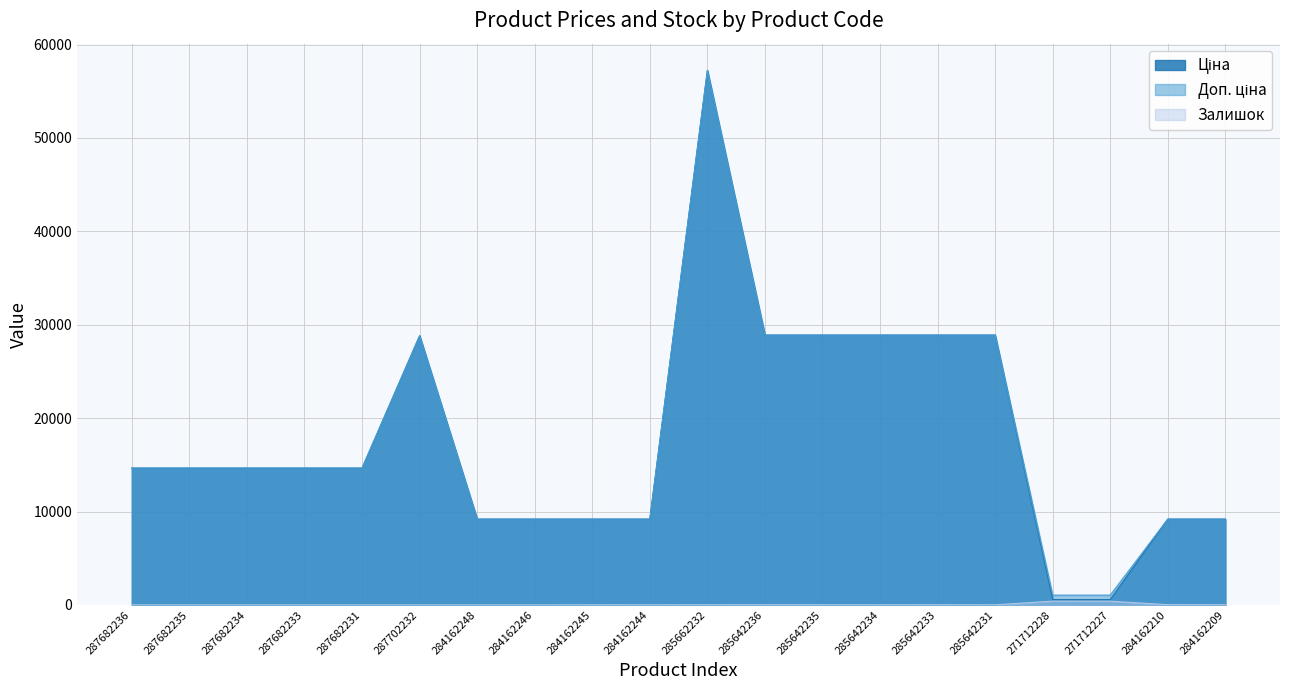

Which category has the highest value across all series?

285662232